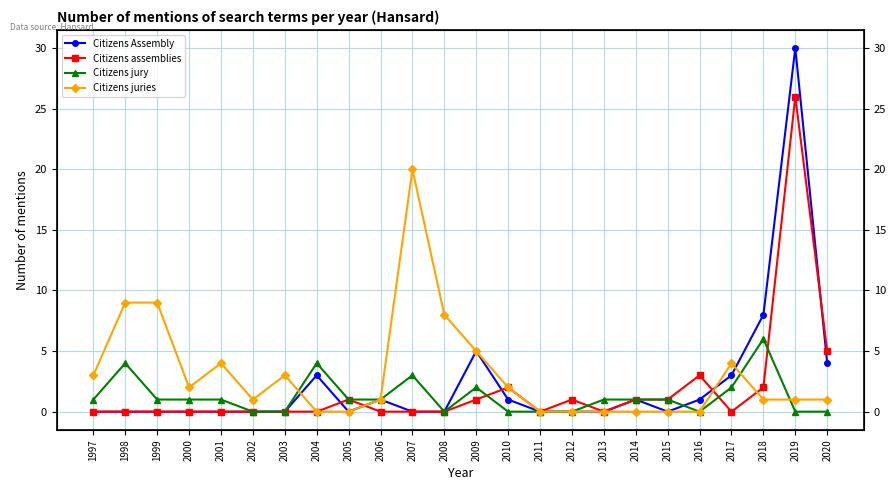

Rank the series by their average value, from lowest to highest.

Citizens jury, Citizens assemblies, Citizens Assembly, Citizens juries